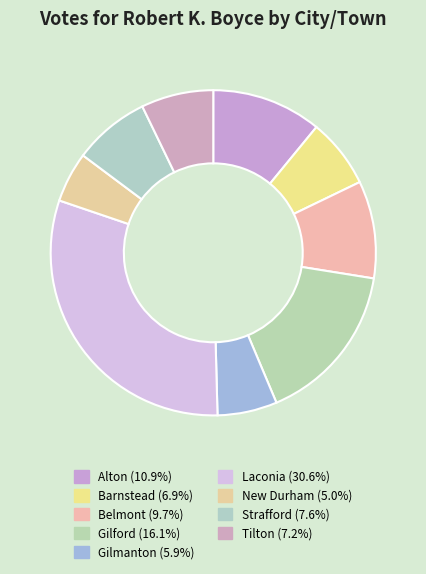

How many slices are in this pie chart?

9